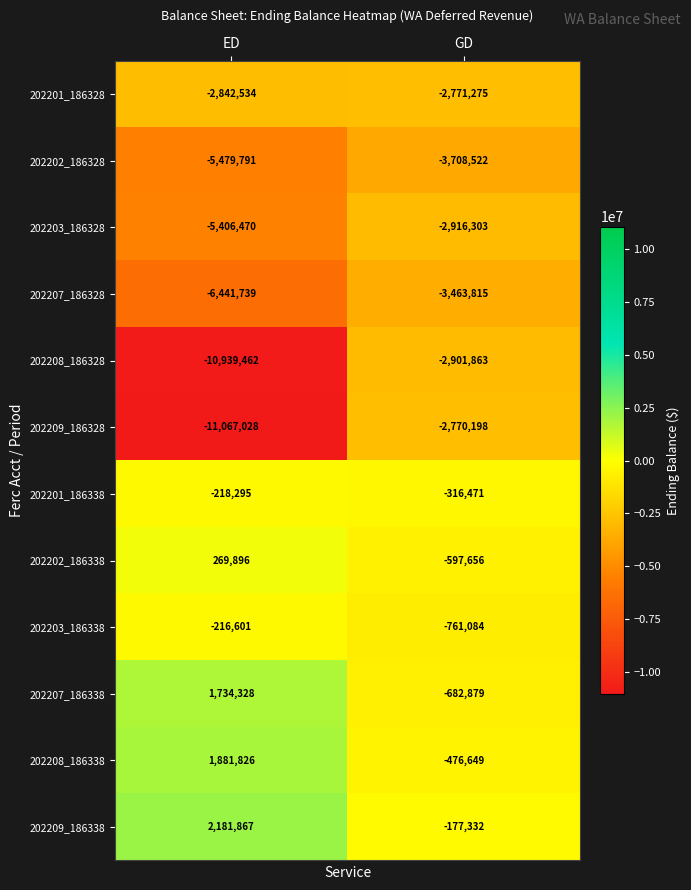

Rank the series by their maximum value, from lowest to highest.

202202_186328, 202207_186328, 202203_186328, 202208_186328, 202201_186328, 202209_186328, 202201_186338, 202203_186338, 202202_186338, 202207_186338, 202208_186338, 202209_186338